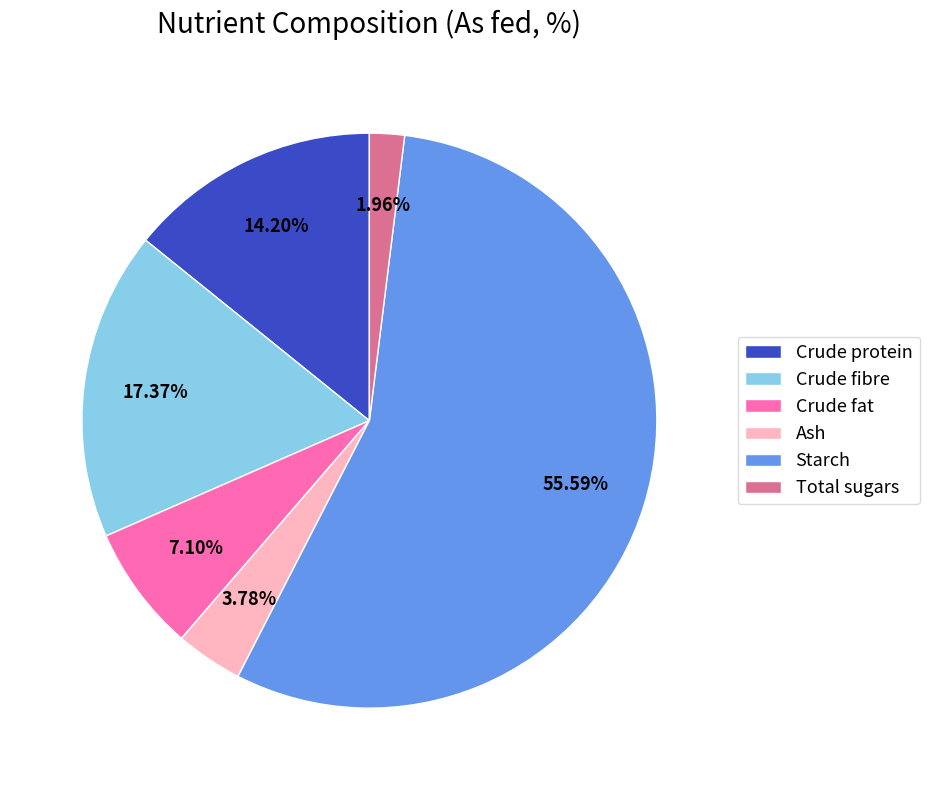

Between Ash and Crude protein, which is larger?

Crude protein